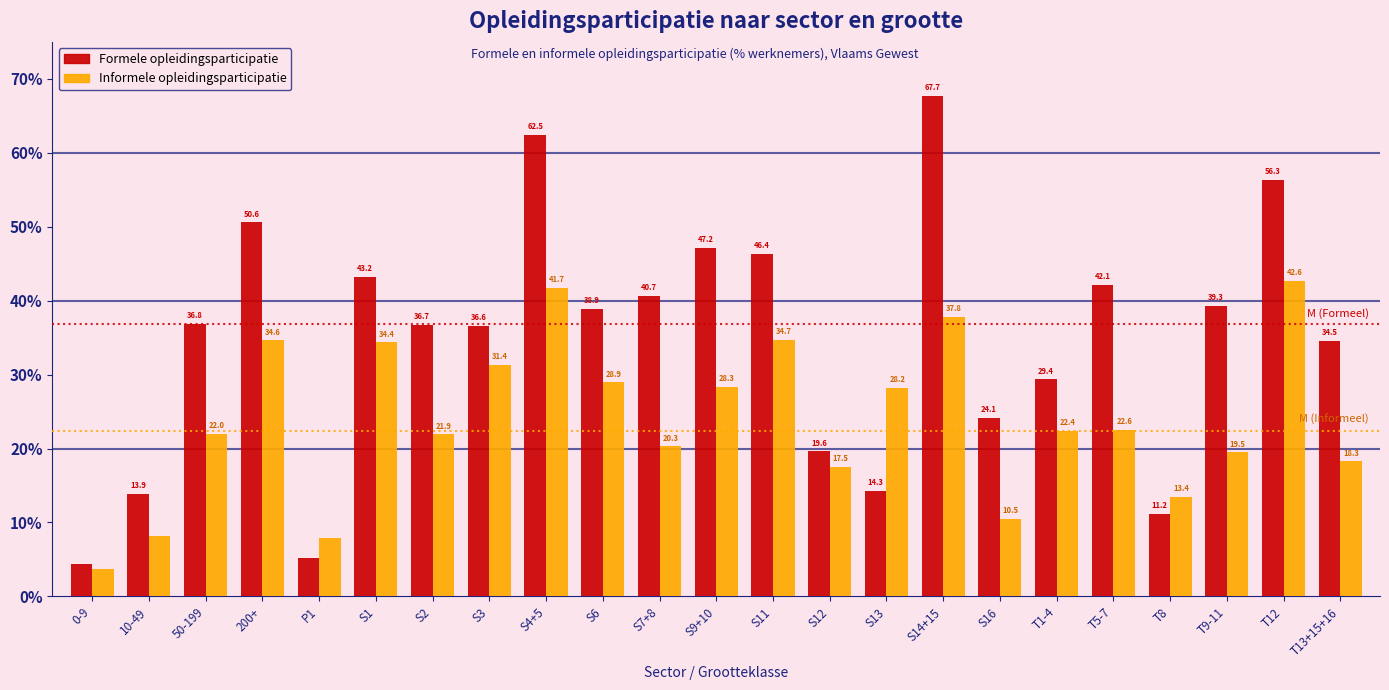

What is the smallest value displayed?

3.7